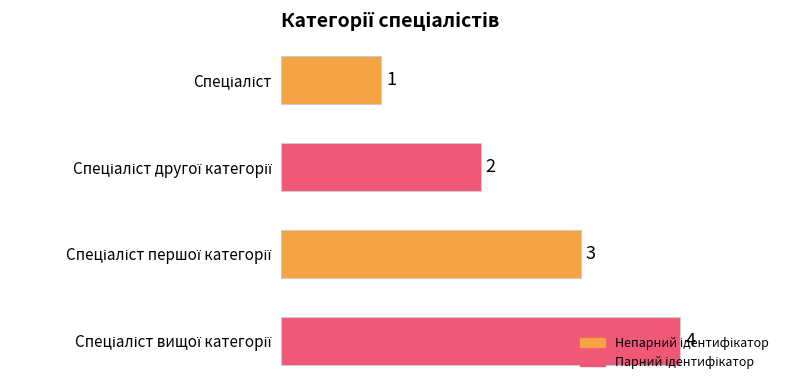

Count the values in the range 2 to 4.

3